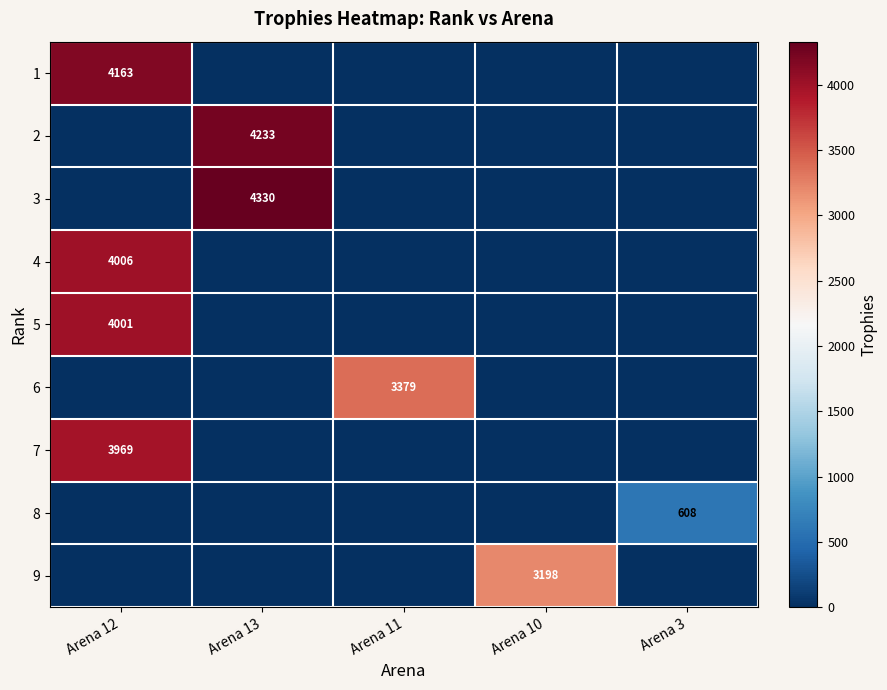

The value of 2 at Arena 3 is -1301. True or false?

False